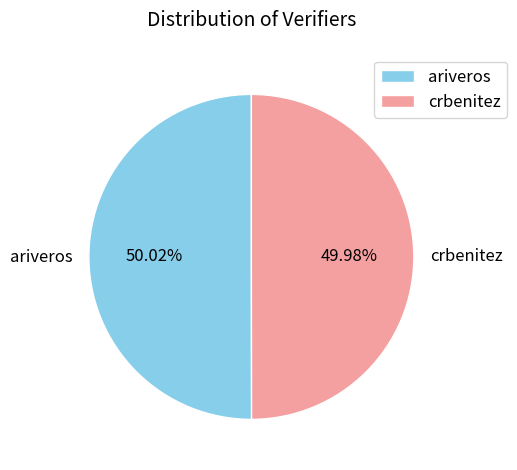

To the nearest percent, what percentage of the pie is ariveros?

50%